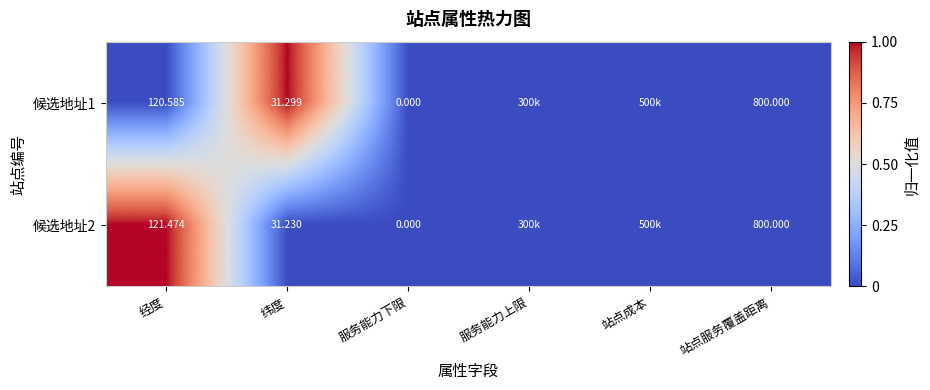

Which label corresponds to the smallest value in the chart?

经度